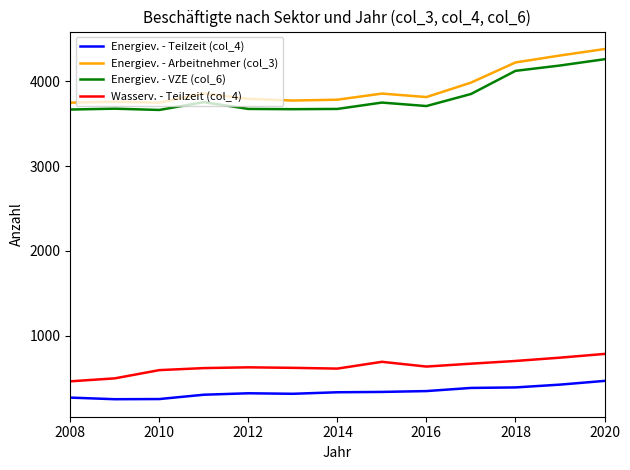

Which series has the largest range (max minus min)?

Energiev. - Arbeitnehmer (col_3)